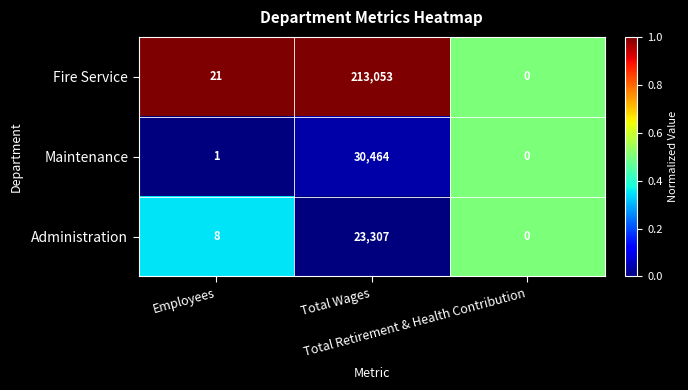

Which series has the largest total across all categories?

Fire Service